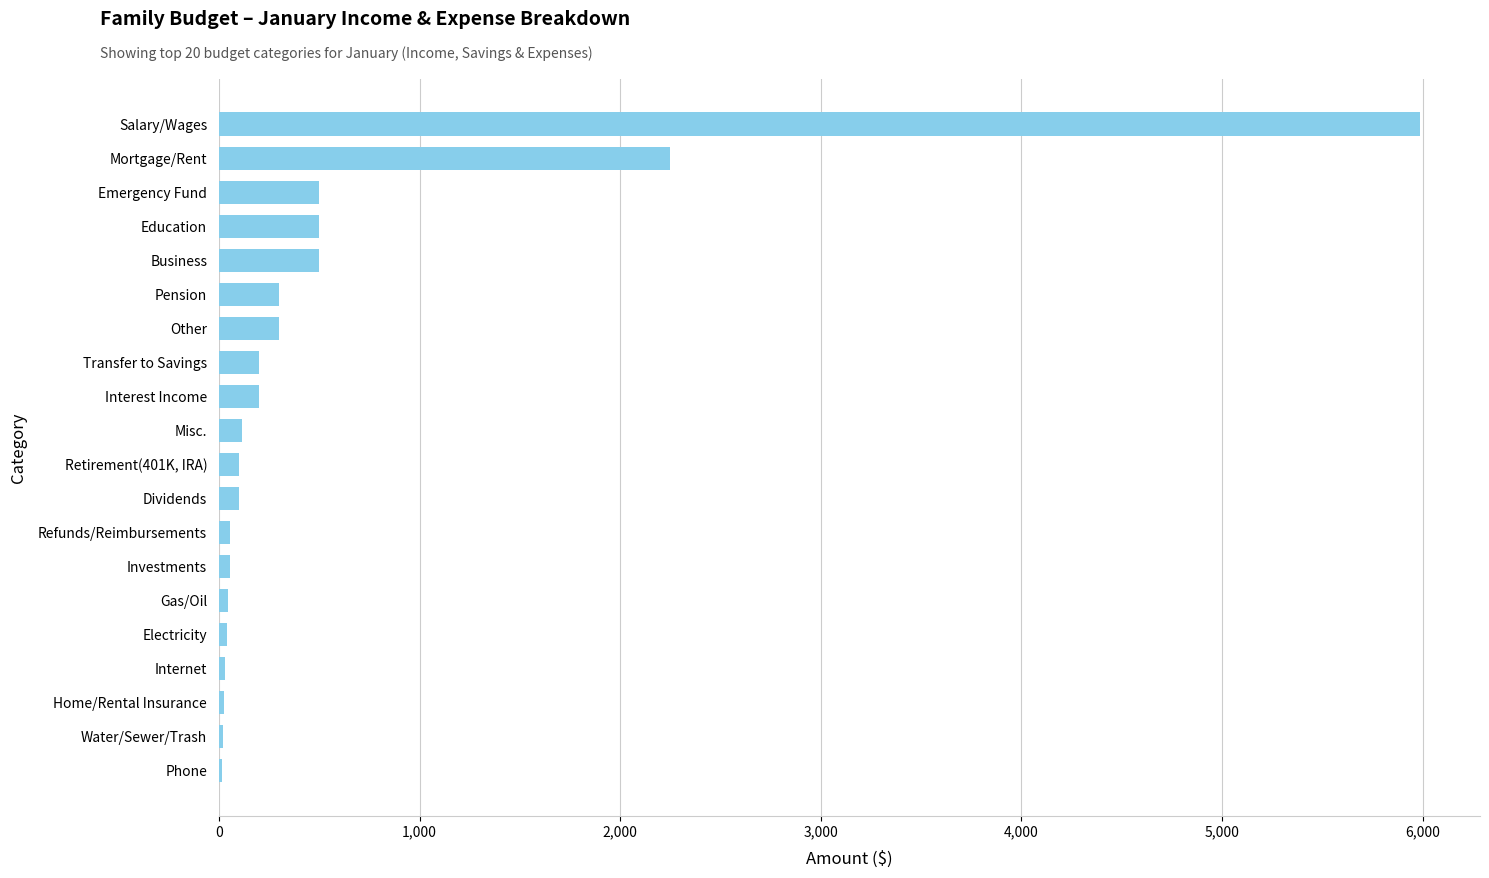

The value at Mortgage/Rent is 3056. True or false?

False